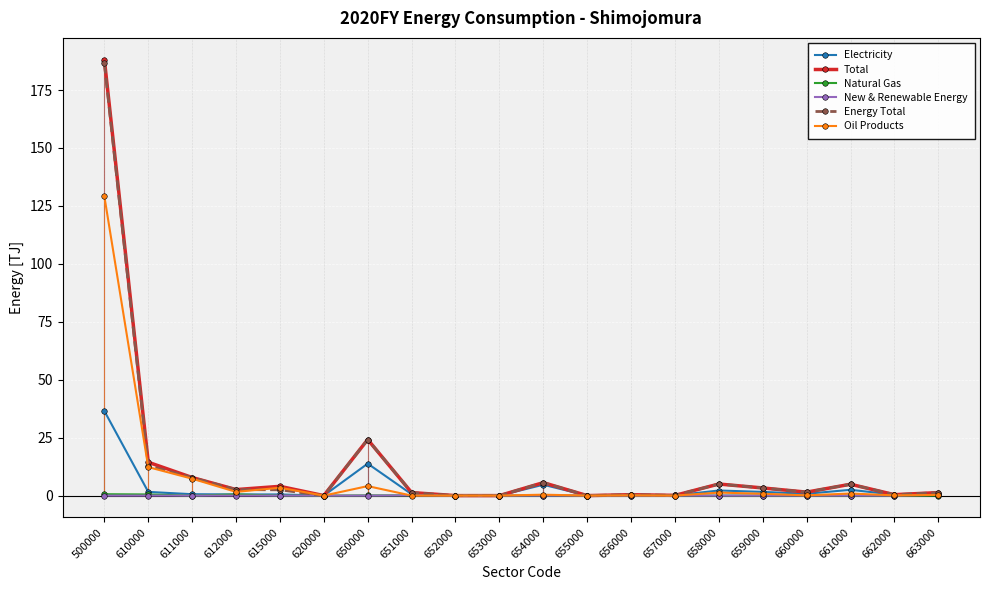

Which series changed the most between 615000 and 653000?

Total